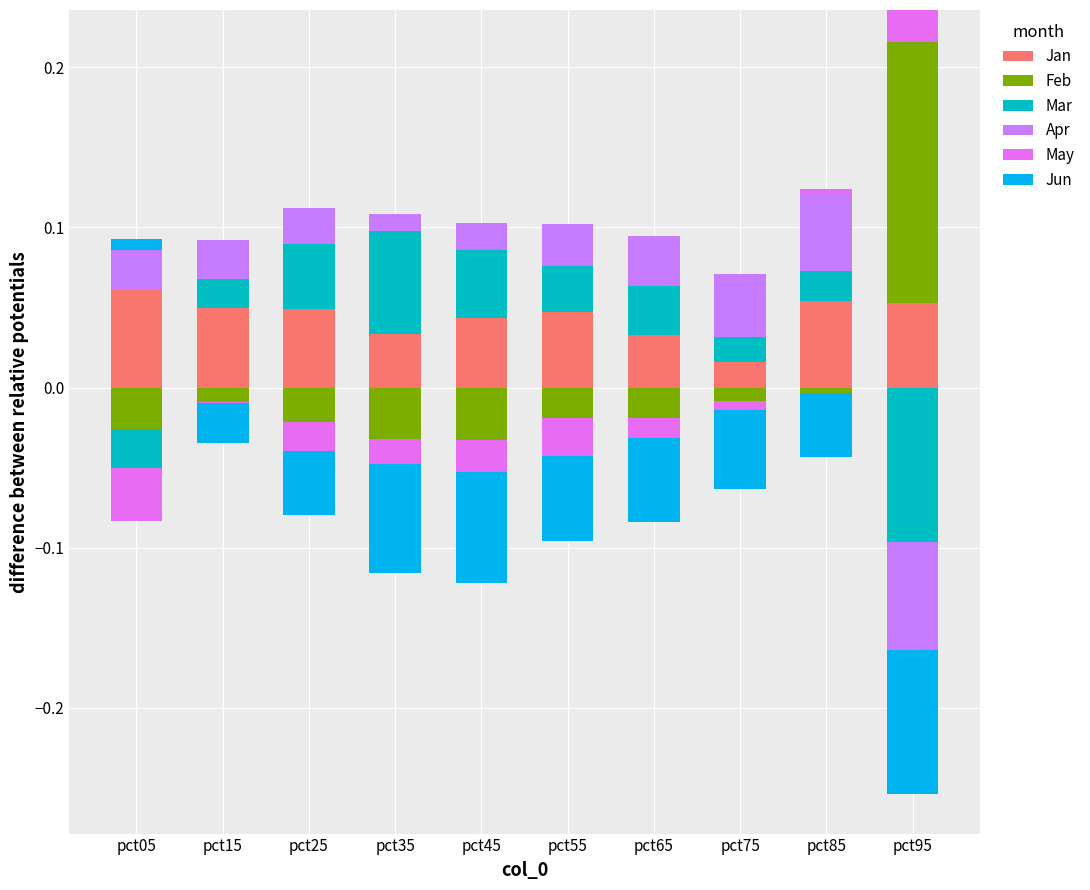

Which series has the widest spread of values?

Feb